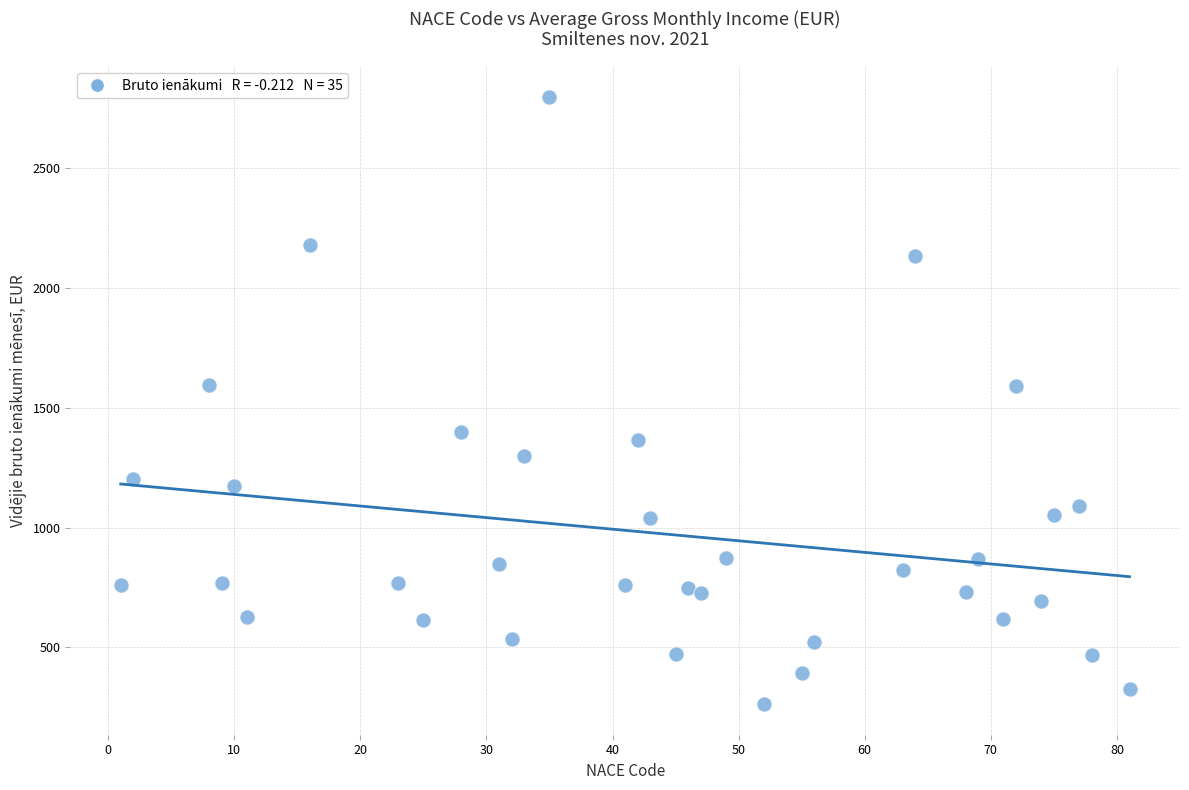

What is the range of X values (max minus min)?

80.0